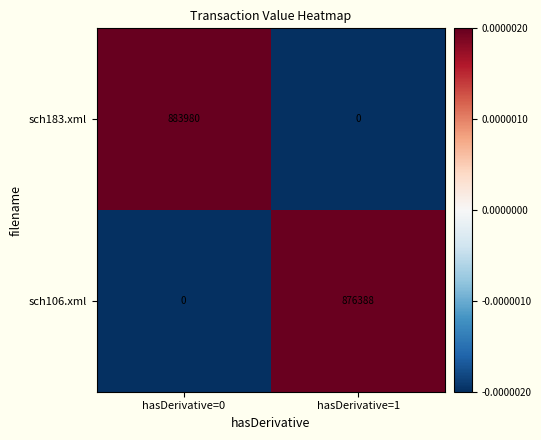

List the series in order of their overall mean, highest first.

sch183.xml, sch106.xml